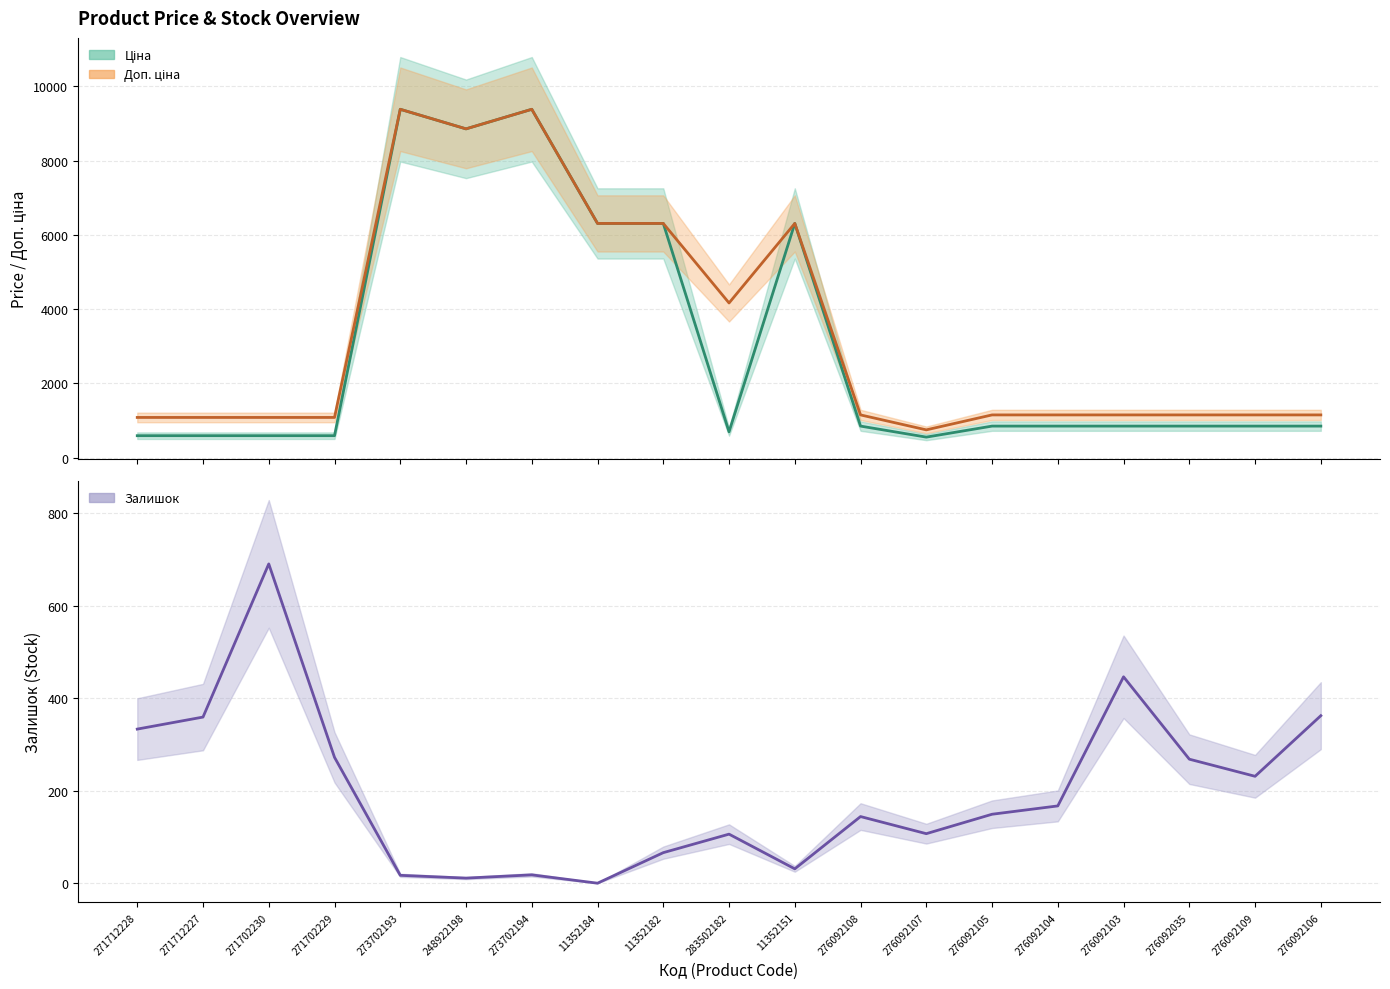

Reading right to left, list all the values displayed in this chart.

Ціна: 276092106=848.4	276092109=848.4	276092035=848.4	276092103=848.4	276092104=848.4	276092105=848.4	276092107=551.5	276092108=848.4	11352151=6308.8	283502182=694.3	11352182=6308.8	11352184=6308.8	273702194=9384.0	248922198=8856.7	273702193=9384.0	271702229=589.9	271702230=589.9	271712227=589.9	271712228=589.9
Доп. ціна: 276092106=1149.7	276092109=1149.7	276092035=1149.7	276092103=1149.7	276092104=1149.7	276092105=1149.7	276092107=747.0	276092108=1149.7	11352151=6308.8	283502182=4165.6	11352182=6308.8	11352184=6308.8	273702194=9384.0	248922198=8856.7	273702193=9384.0	271702229=1081.7	271702230=1081.7	271712227=1081.7	271712228=1081.7
Залишок: 276092106=362.0	276092109=231.0	276092035=268.0	276092103=446.0	276092104=167.0	276092105=149.0	276092107=107.0	276092108=144.0	11352151=31.0	283502182=106.0	11352182=66.0	11352184=0.0	273702194=18.0	248922198=11.0	273702193=17.0	271702229=272.0	271702230=690.0	271712227=359.0	271712228=333.0